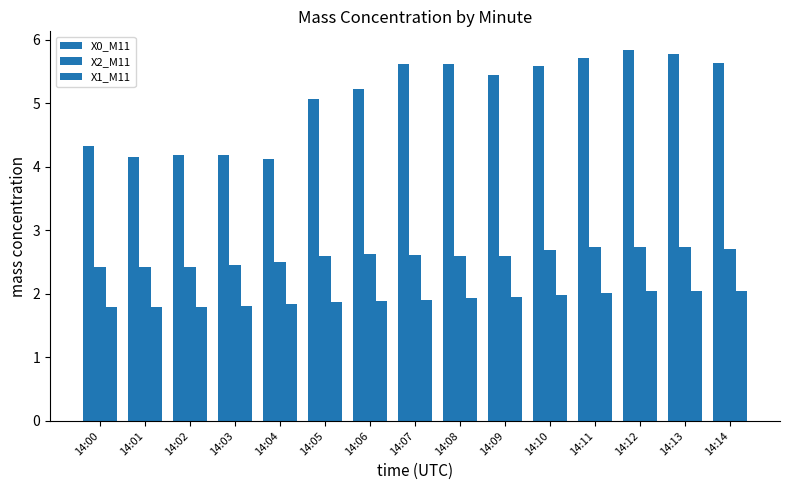

What is the total value across all series at 14:03?

8.5